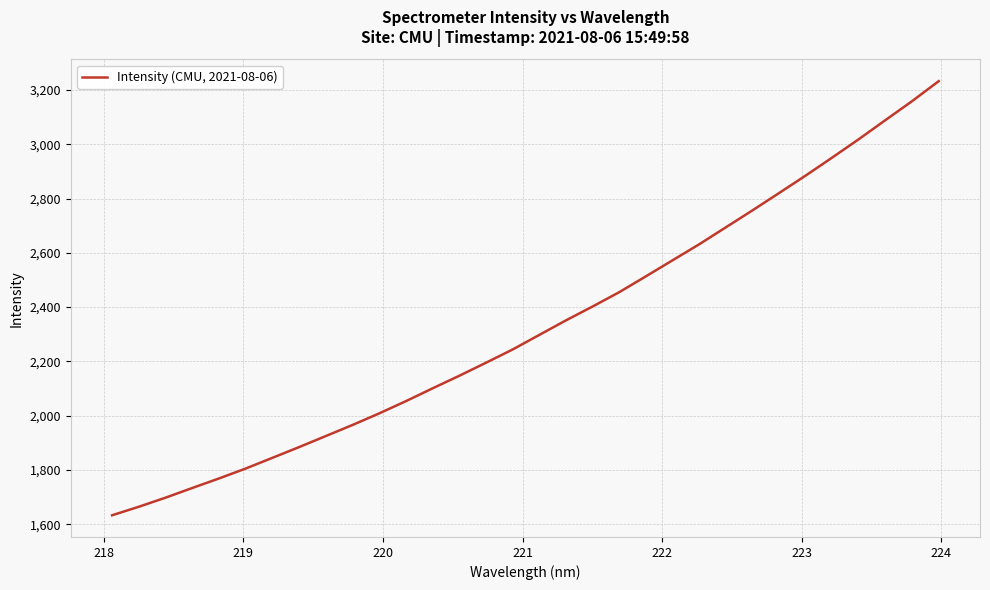

What is the maximum value shown in the chart?

3232.3